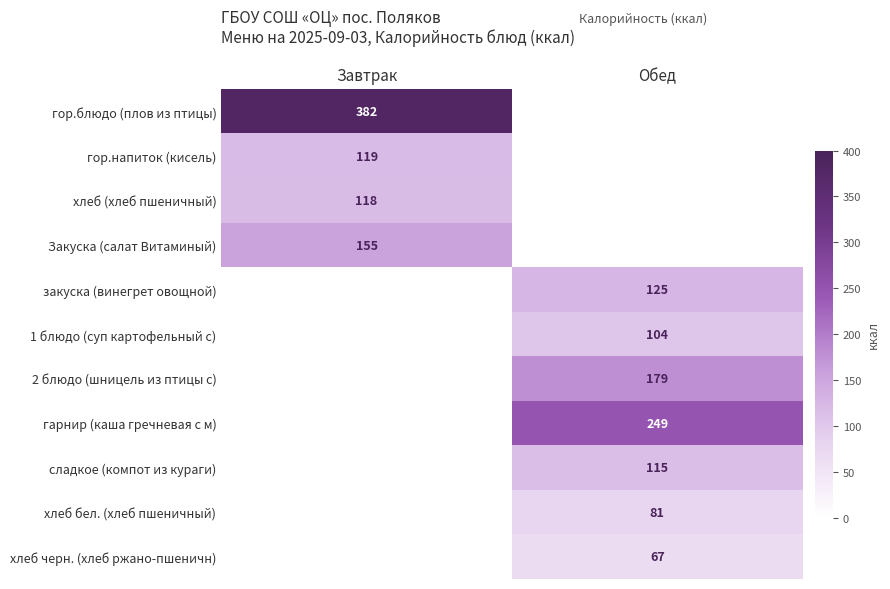

True or false: сладкое (компот из кураги) has a value of 115 at Обед.

True